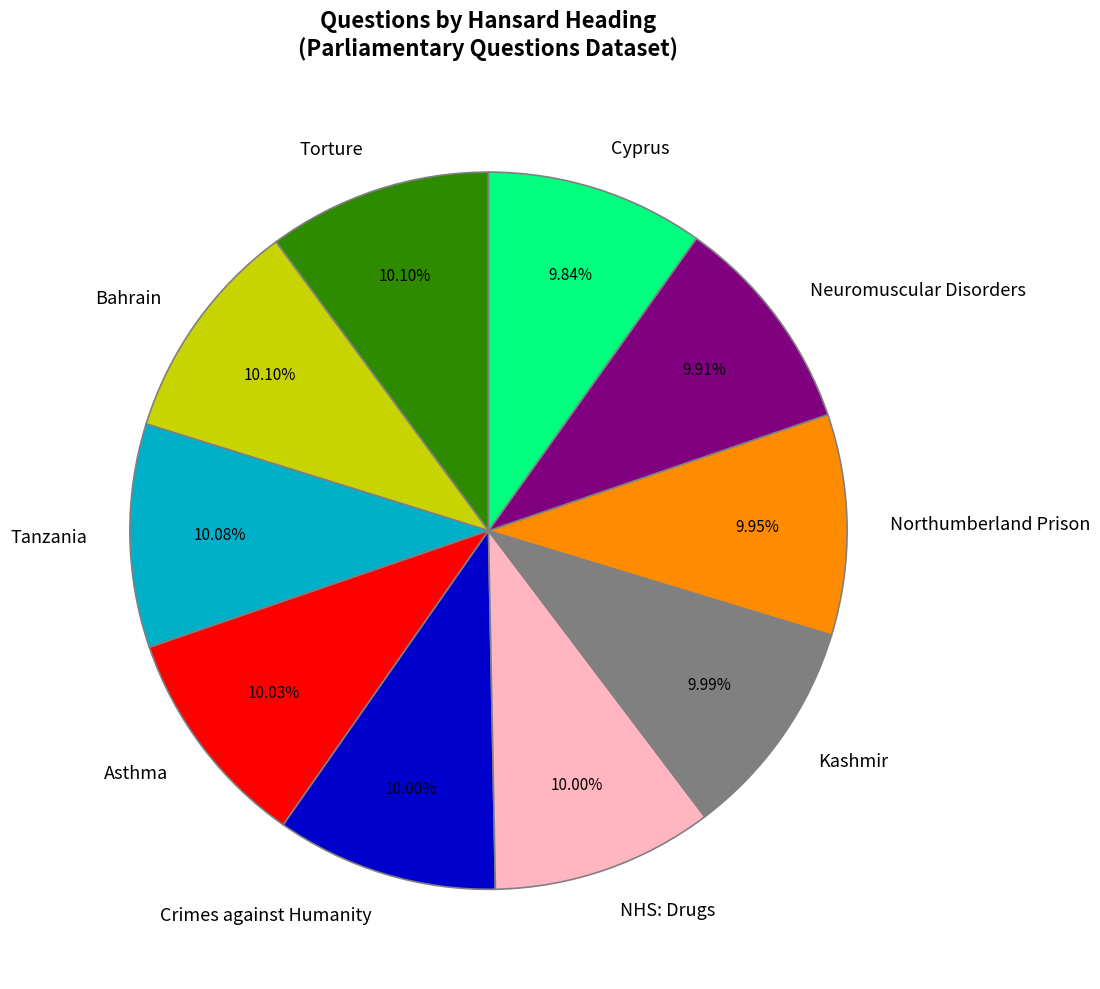

Is there any slice that represents more than half of the pie?

No